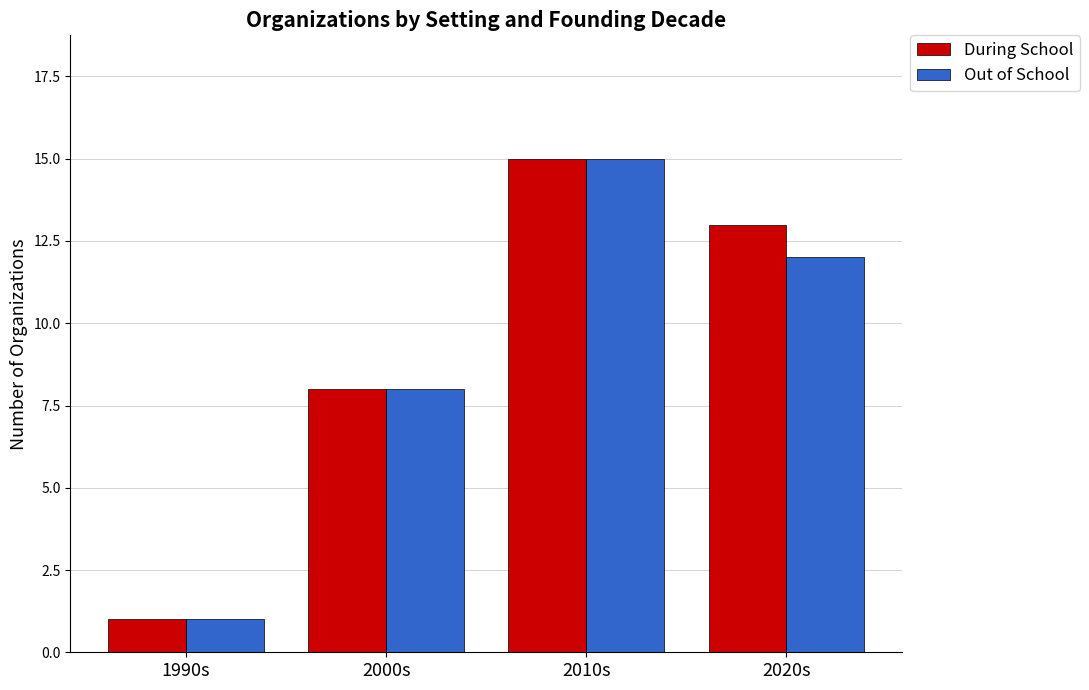

Where is Out of School nearest to the value 8?

2000s